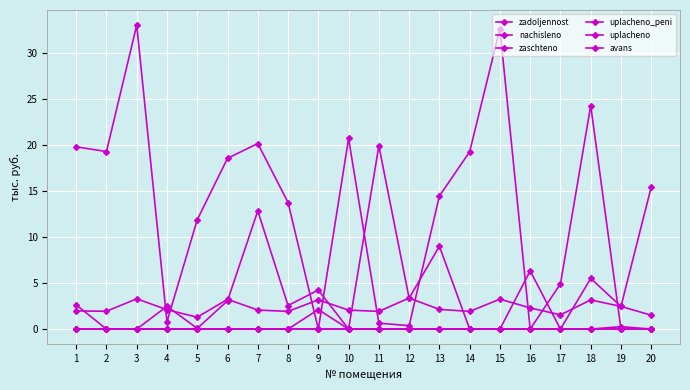

Does the chart have visible grid lines?

Yes